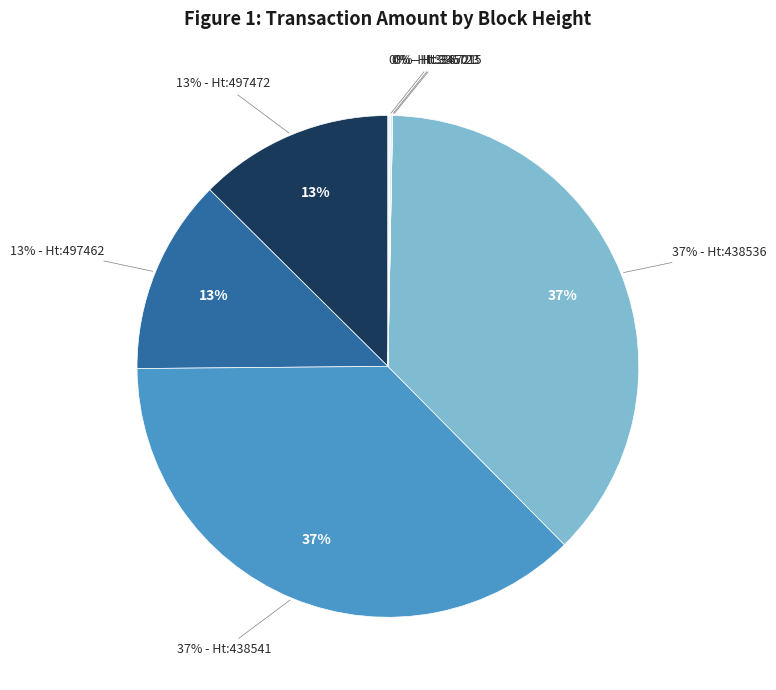

Does 345015 account for over 50% of the chart?

No